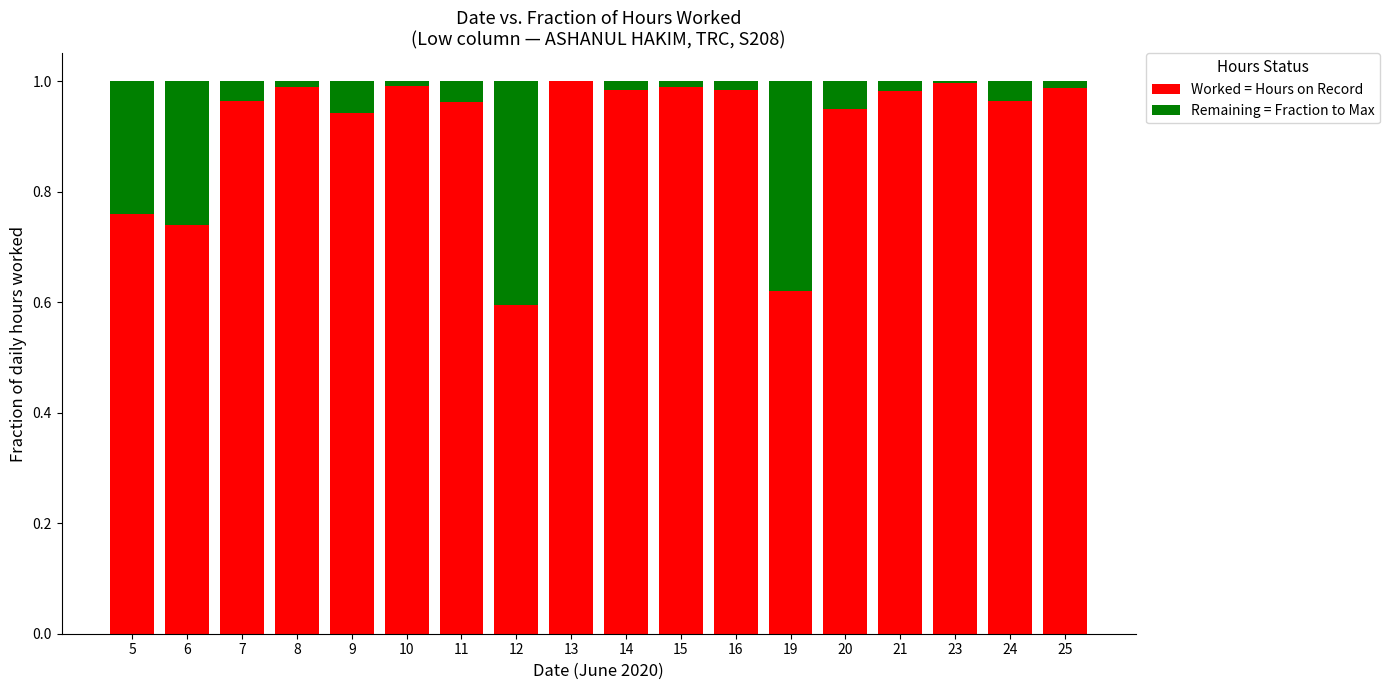

True or false: Worked = Hours on Record has a value of 0.3 at 24.

False